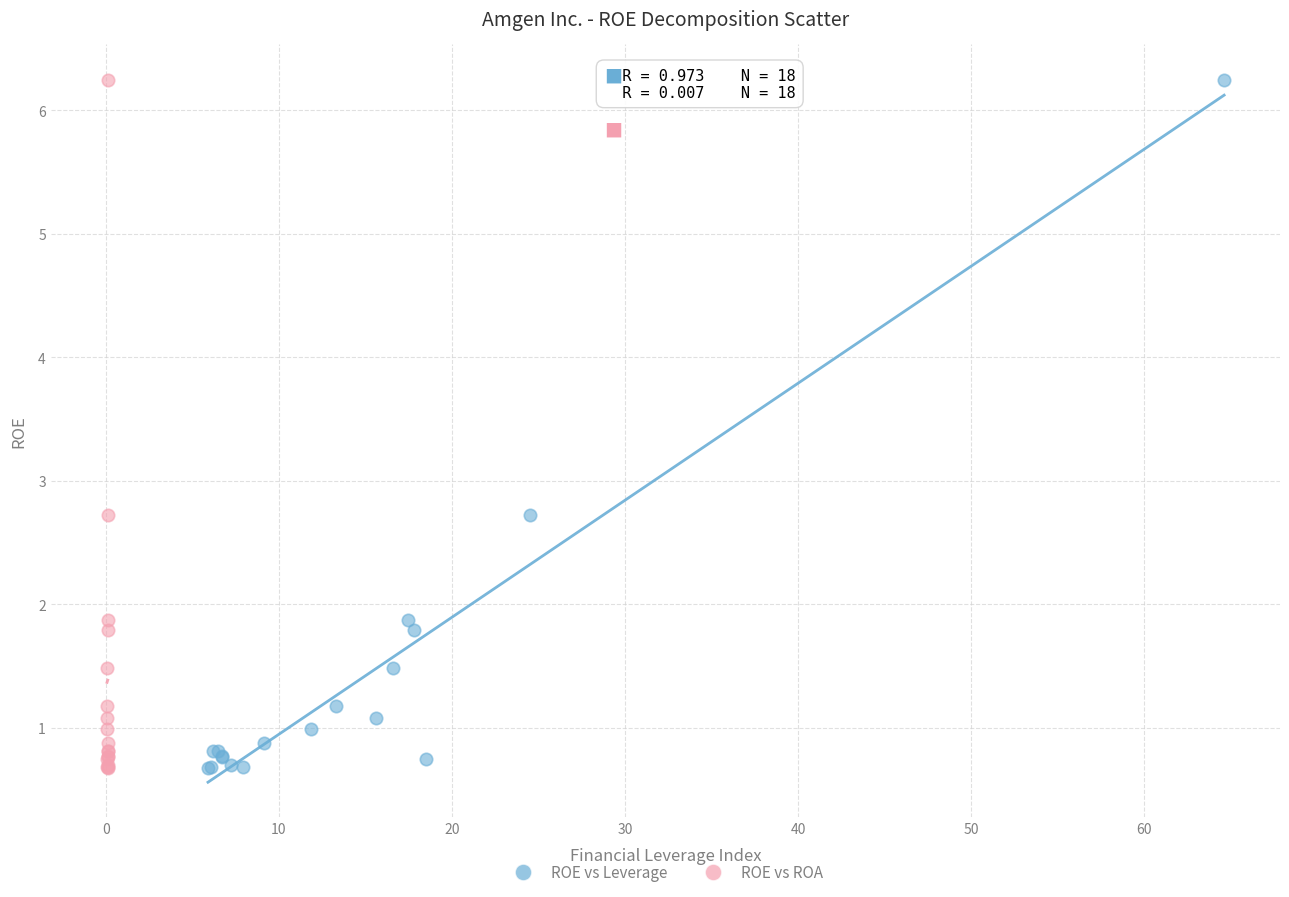

What are all the series names shown in the legend?

ROE vs Leverage, ROE vs ROA